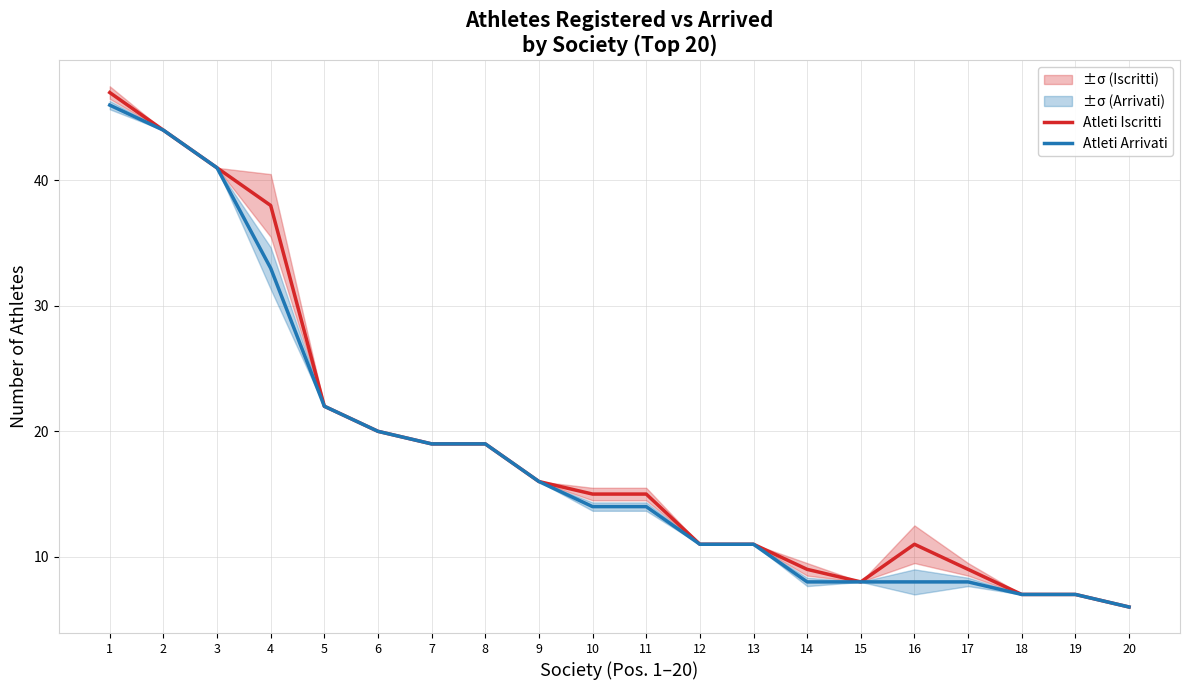

Which series has the largest total across all categories?

Atleti Iscritti